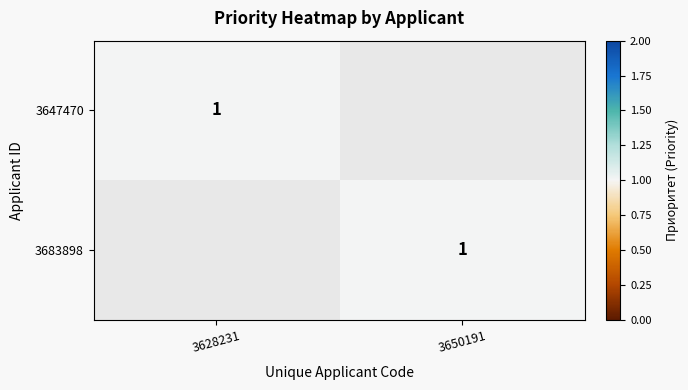

The 3683898 series shows 1 at 3650191. True or false?

True